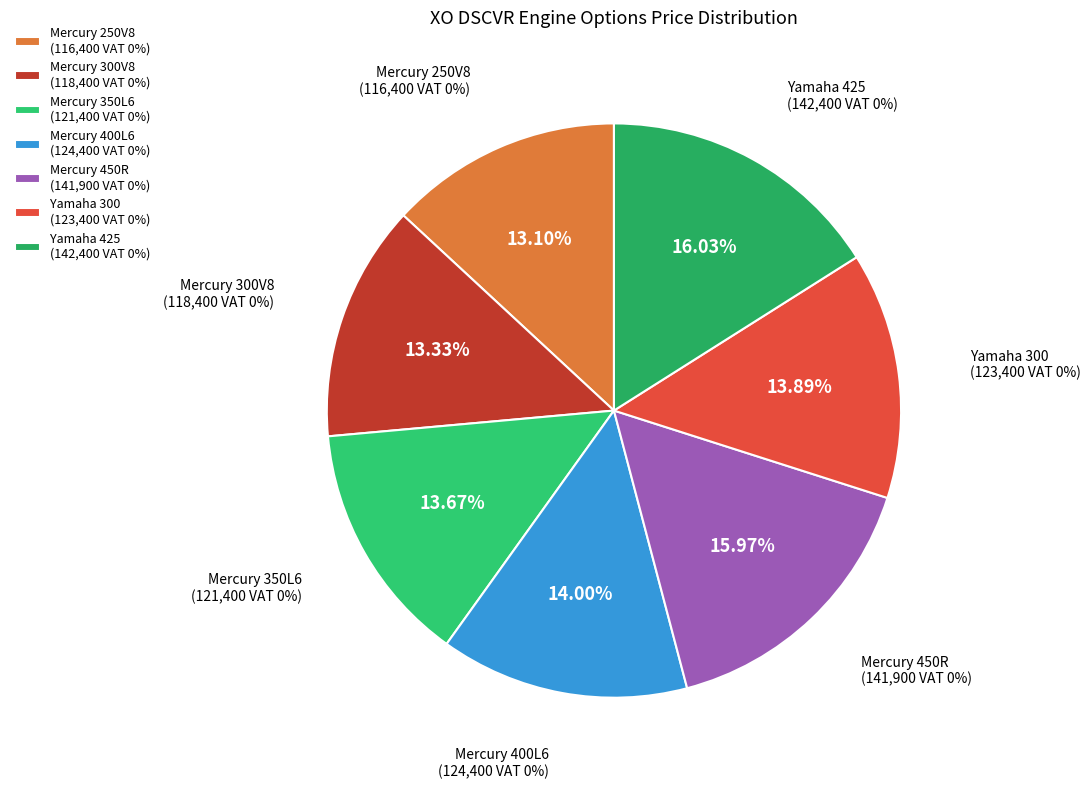

To the nearest percent, what is the difference between the largest and smallest slice percentages?

3%